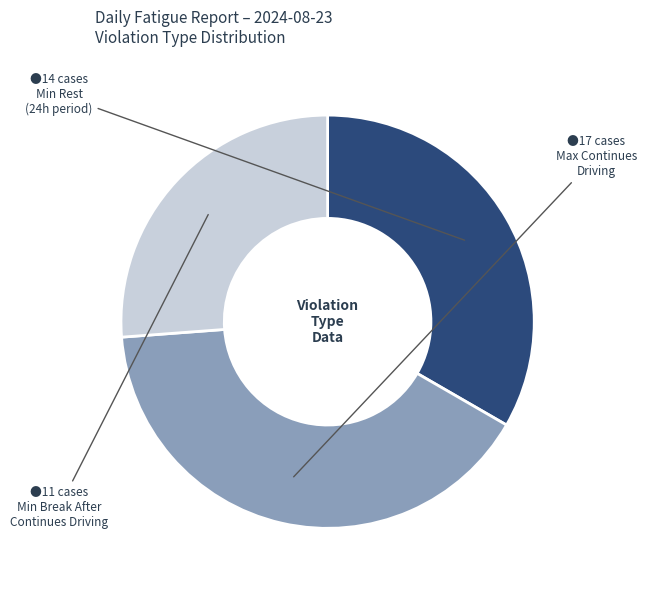

Is there any slice that represents more than half of the pie?

No